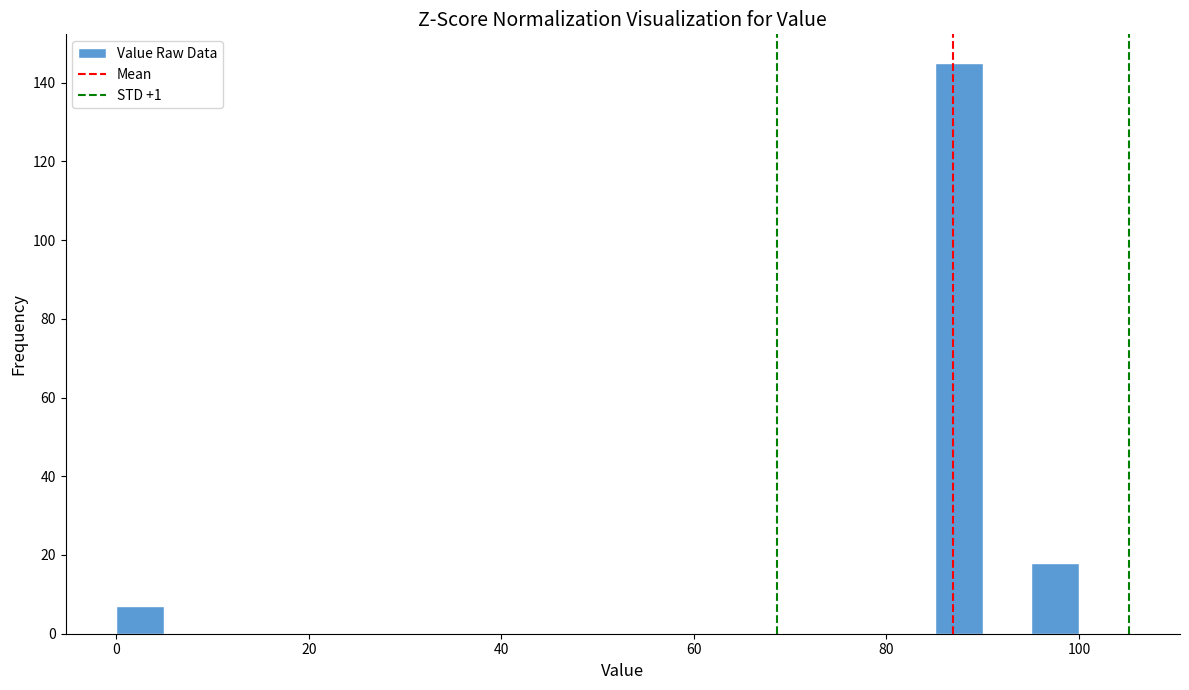

Read against the x-axis, roughly where is the centre of the tallest bar?

88